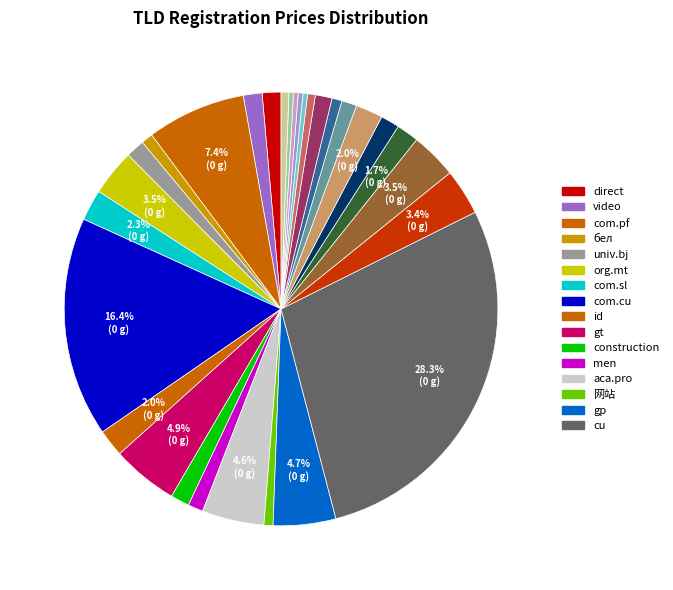

How many slices are in this pie chart?

30